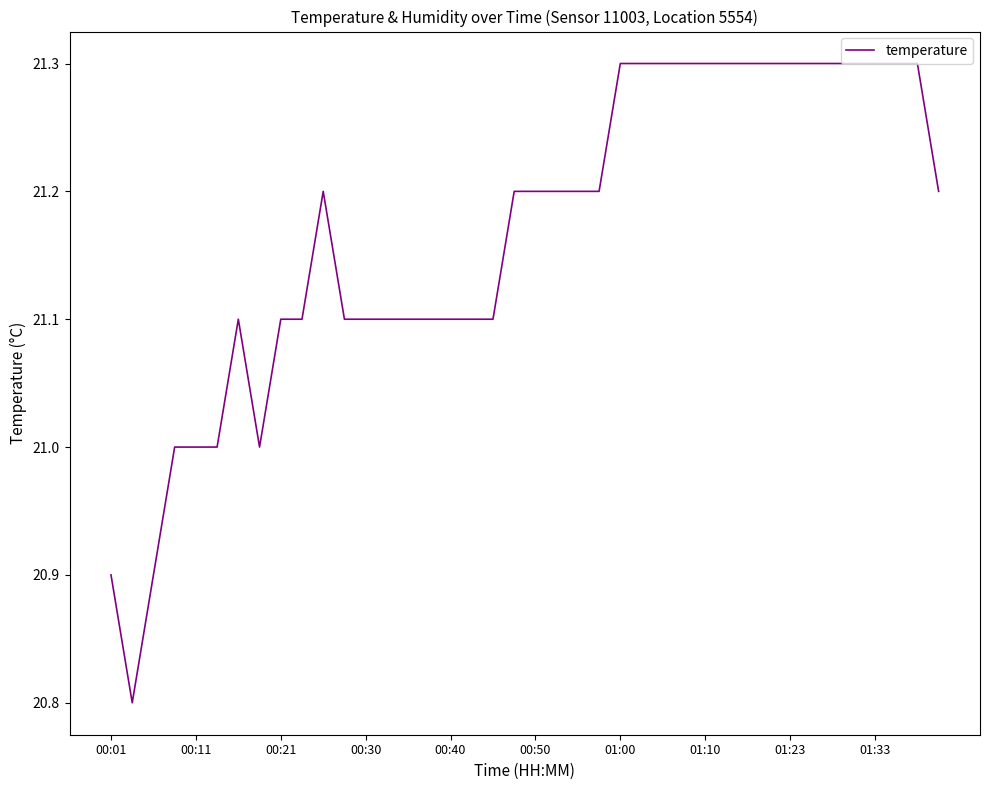

What is the maximum value shown in the chart?

21.3